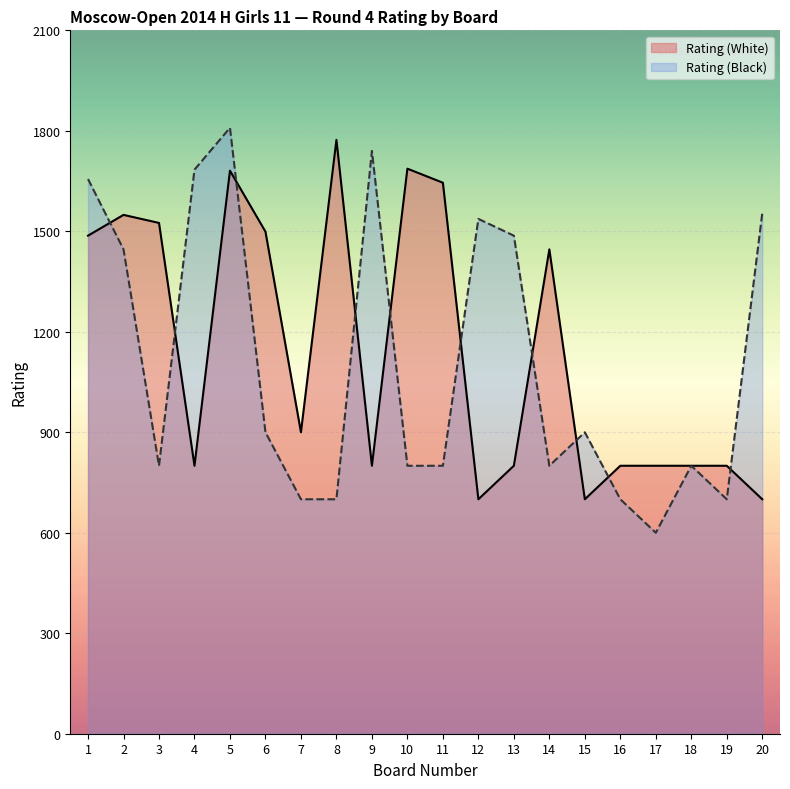

What is the minimum value for Rating (White)?

700